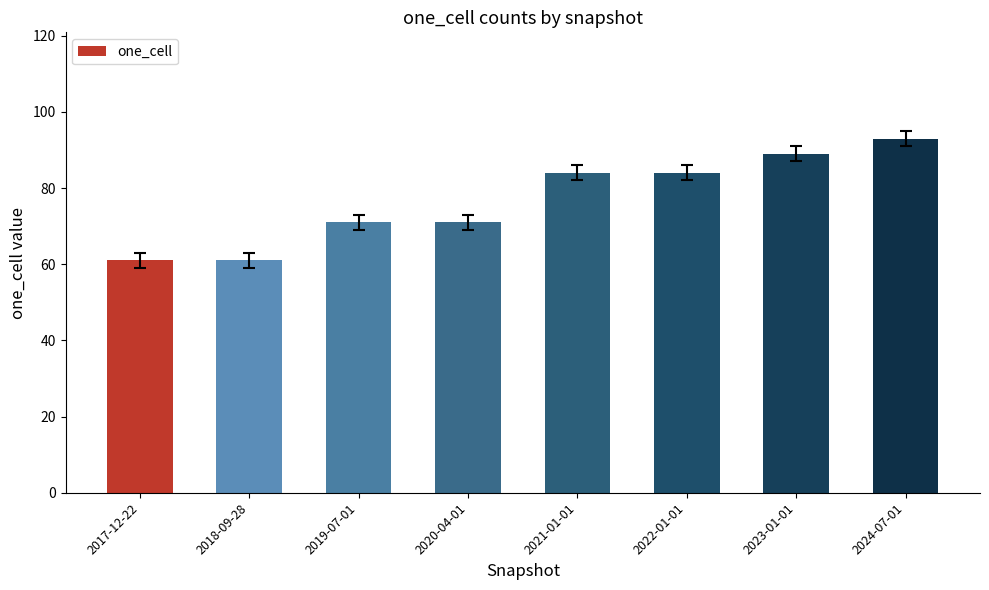

Read the value at 2017-12-22, to the nearest 5.

60